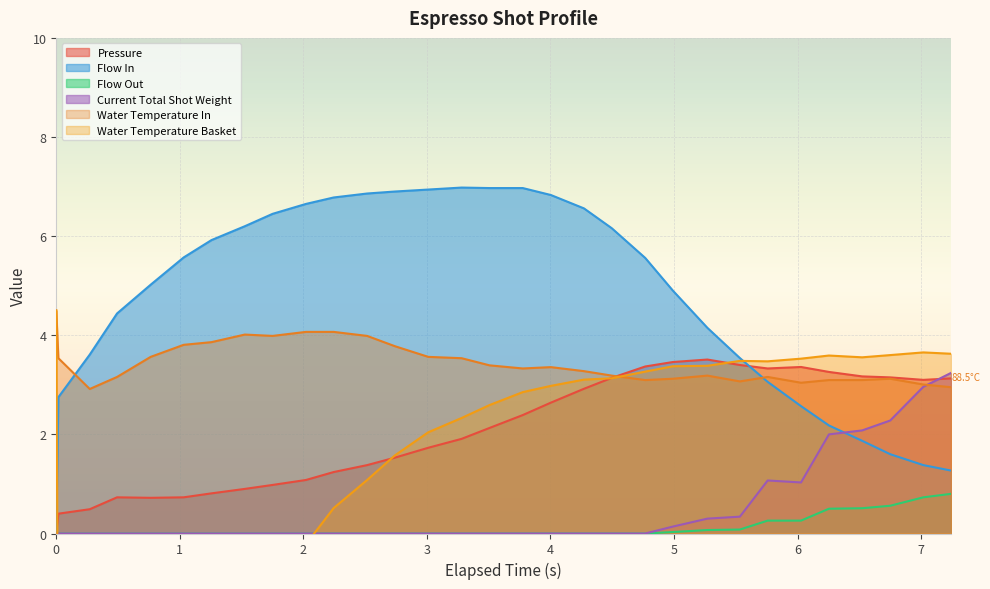

What is the highest value of the Current Total Shot Weight series?

3.2